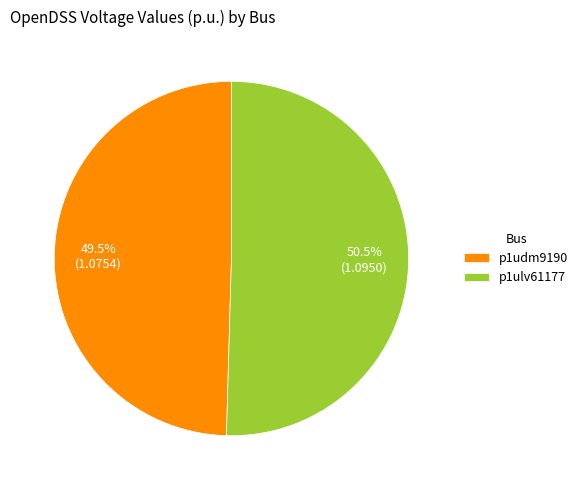

What percentage is NOT represented by p1ulv61177?

49.5%